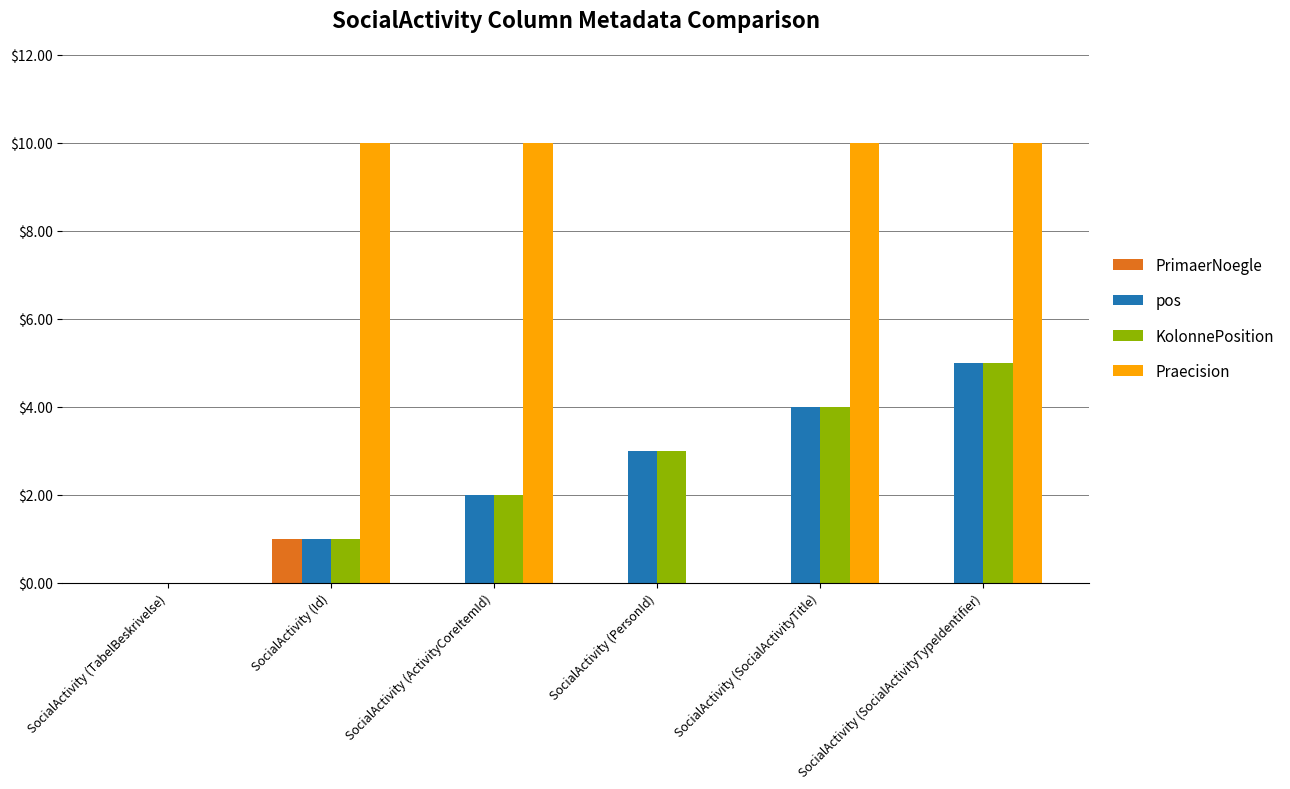

At which label is KolonnePosition closest to 2?

SocialActivity (ActivityCoreItemId)